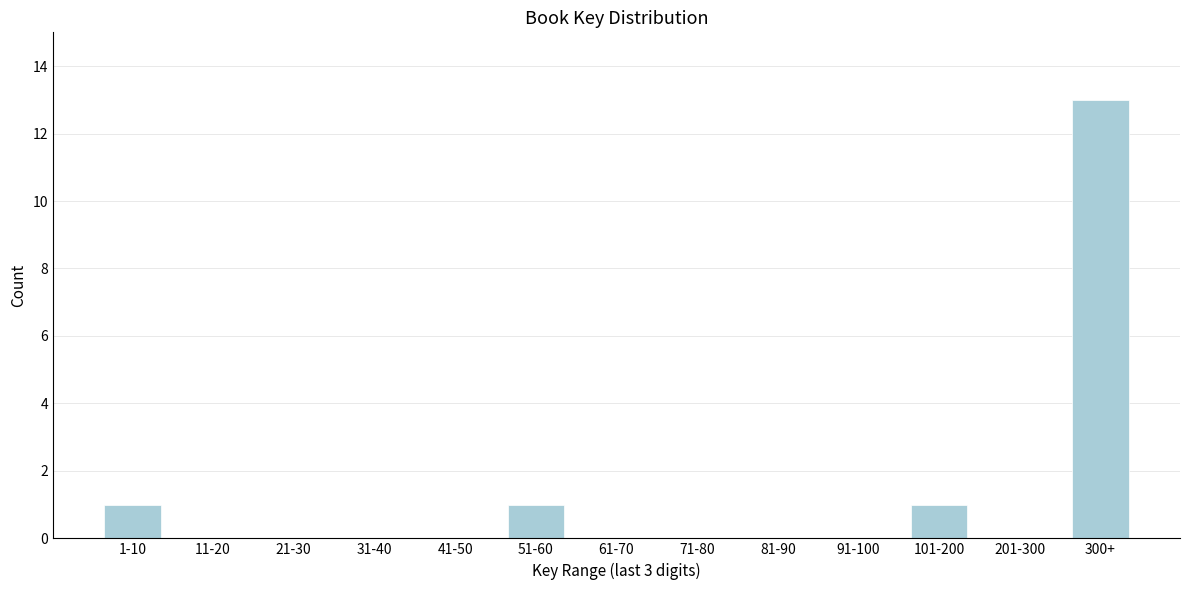

Reading left to right, extract all data points from this chart.

1-10=1	11-20=0	21-30=0	31-40=0	41-50=0	51-60=1	61-70=0	71-80=0	81-90=0	91-100=0	101-200=1	201-300=0	300+=13